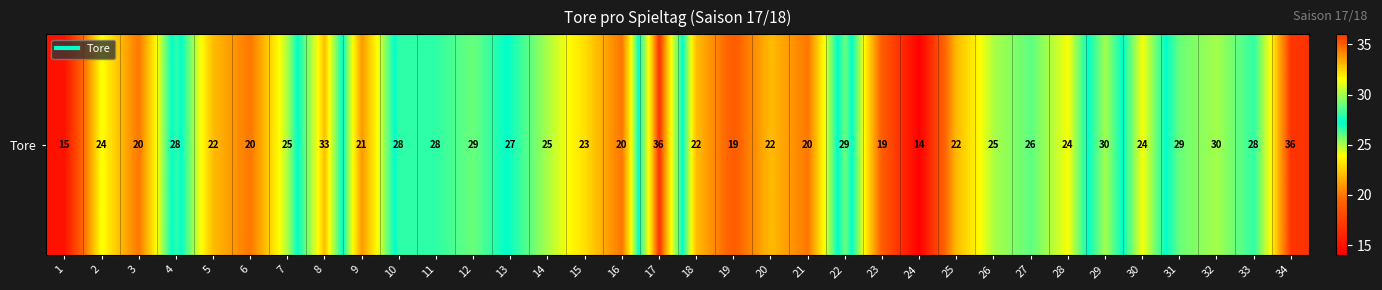

Reading left to right, extract all data points from this chart.

15	24	20	28	22	20	25	33	21	28	28	29	27	25	23	20	36	22	19	22	20	29	19	14	22	25	26	24	30	24	29	30	28	36